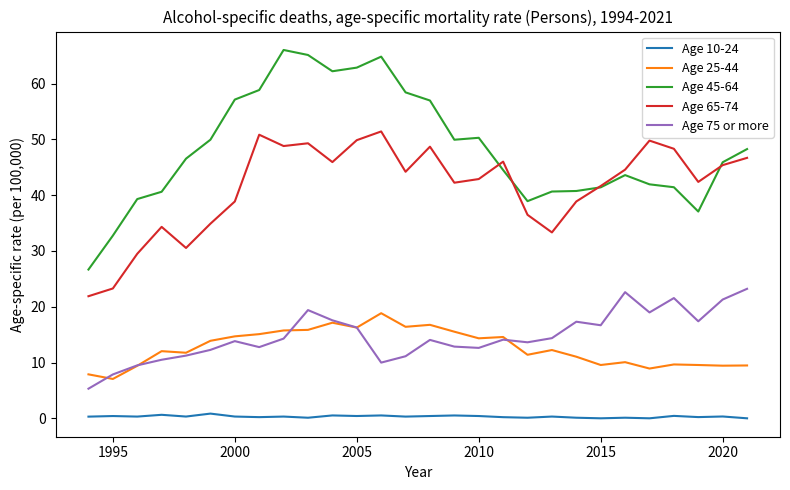

What is the minimum value for Age 45-64?

26.7